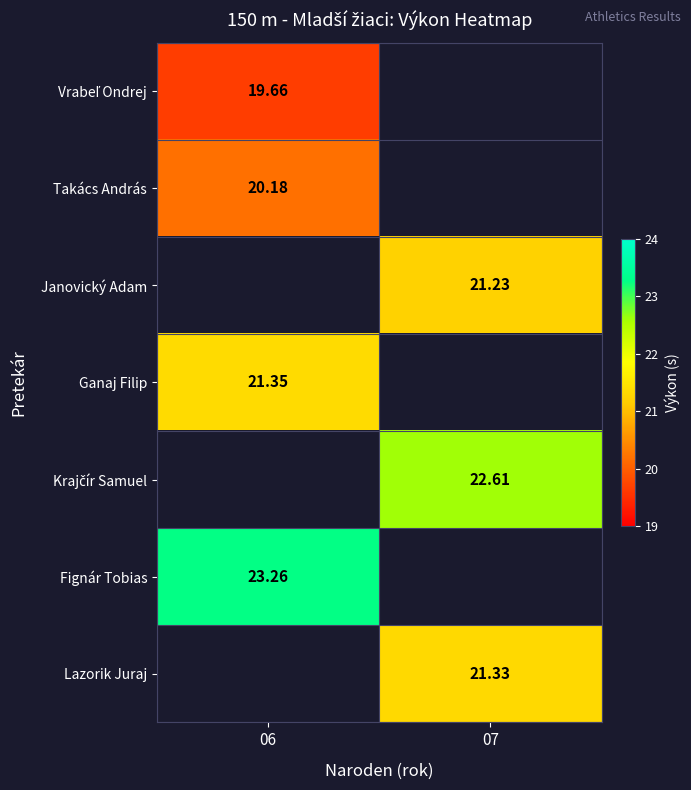

How many positive values does the Vrabeľ Ondrej series have?

1